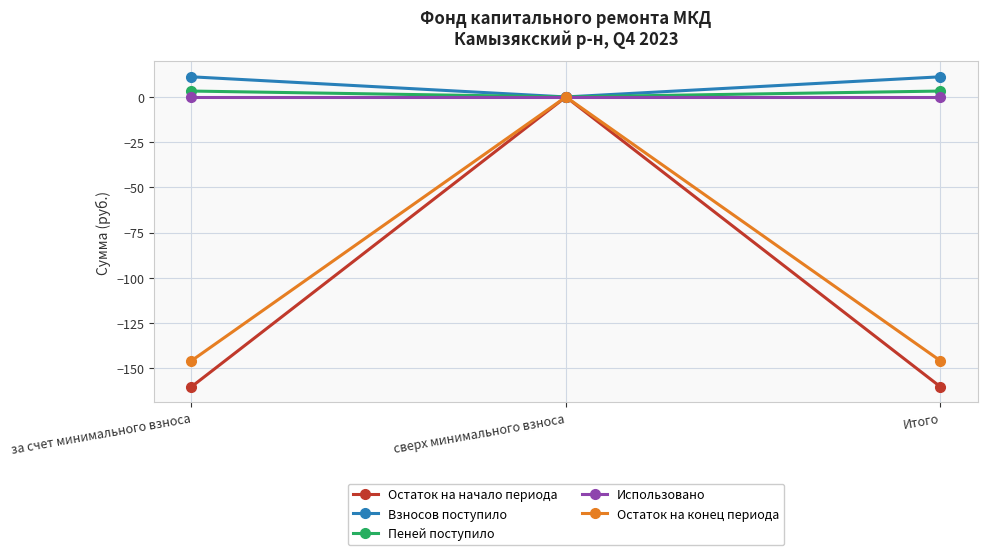

What is the value of the Остаток на конец периода point at the 3rd from the left?

-145.8